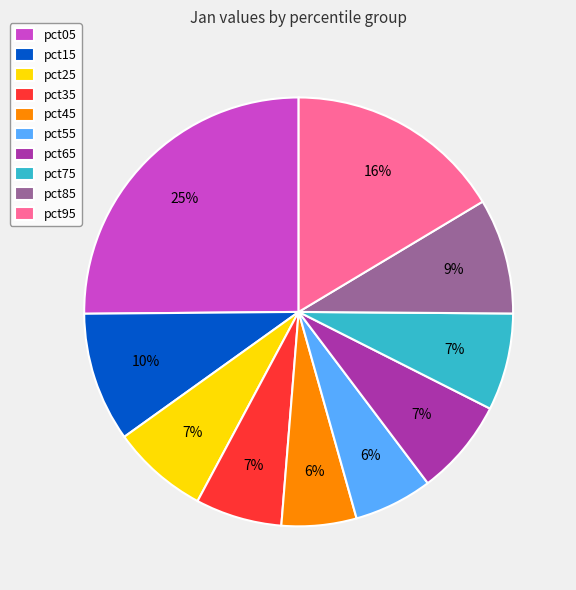

Is it true that pct55 is 6% of the pie?

True